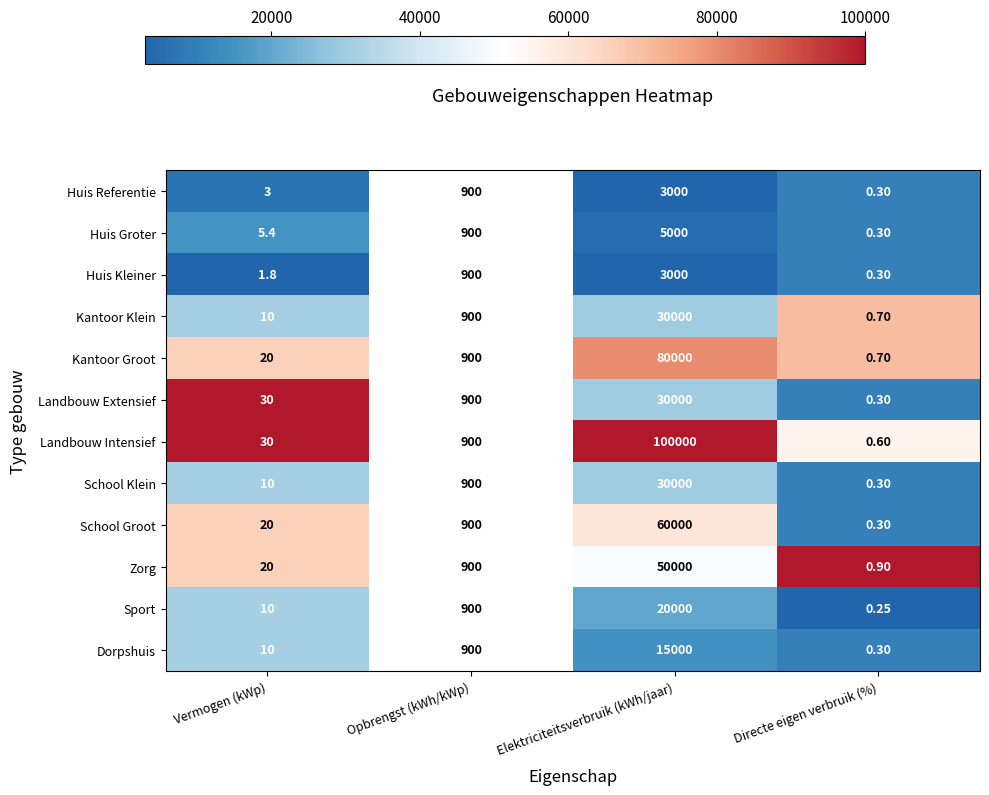

At how many categories does at least one series exceed 0?

4